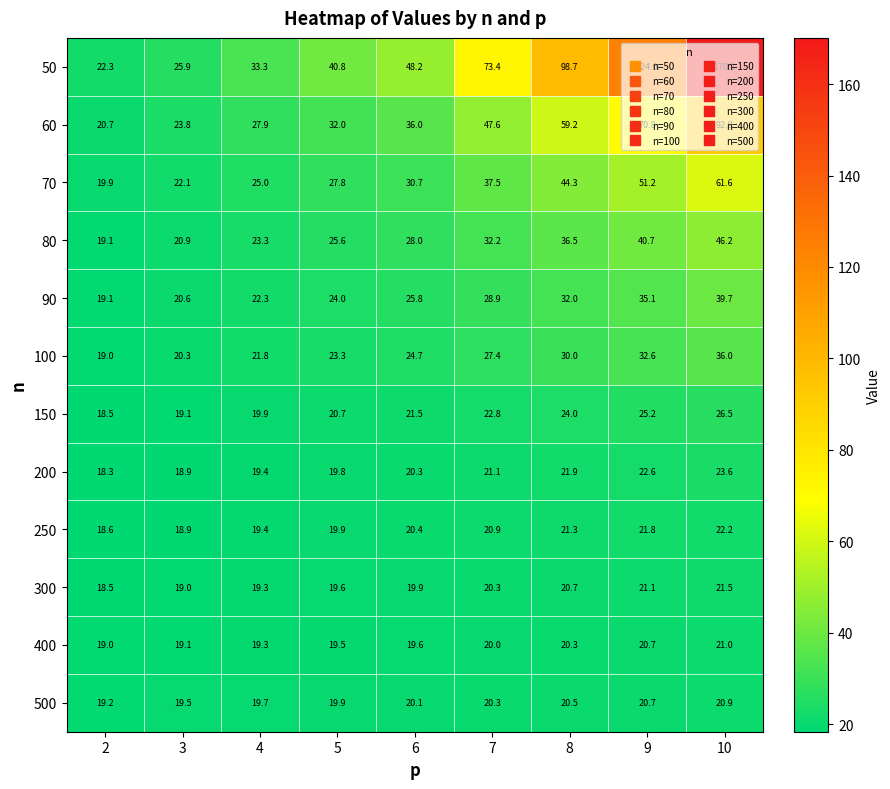

What is the minimum value for 400?

19.0